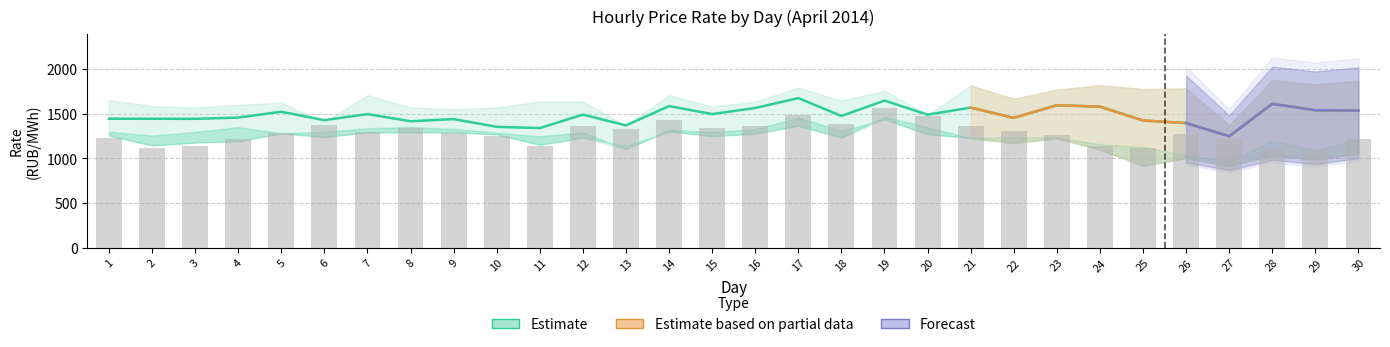

Is the value of col_11 at 10 greater than the value of col_19 at 23?

No